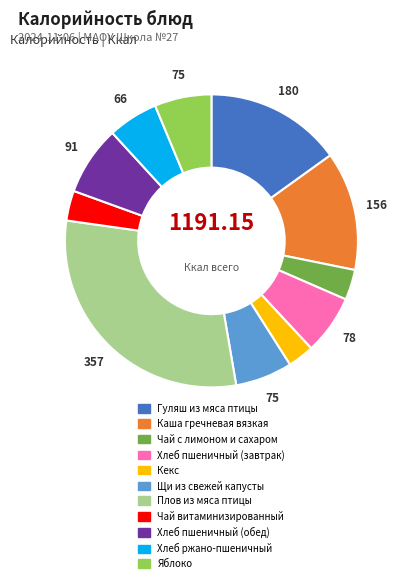

What is the largest slice in the pie chart?

Плов из мяса птицы